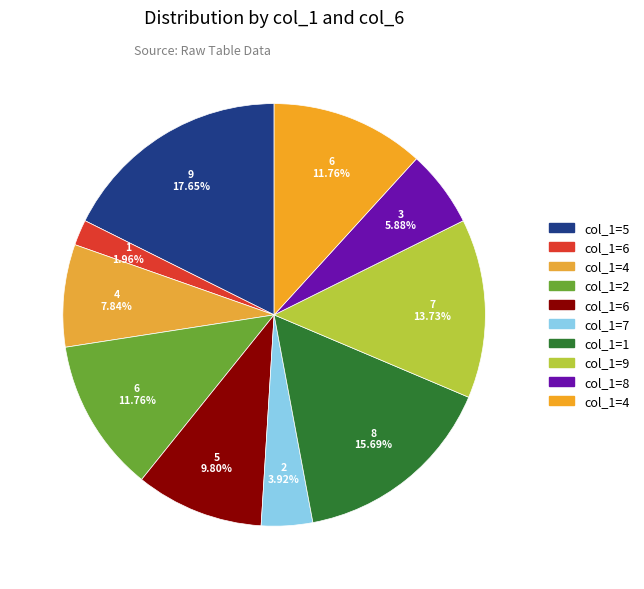

Rank the categories by value from highest to lowest.

5, 1, 9, 2, 4, 6, 4, 8, 7, 6